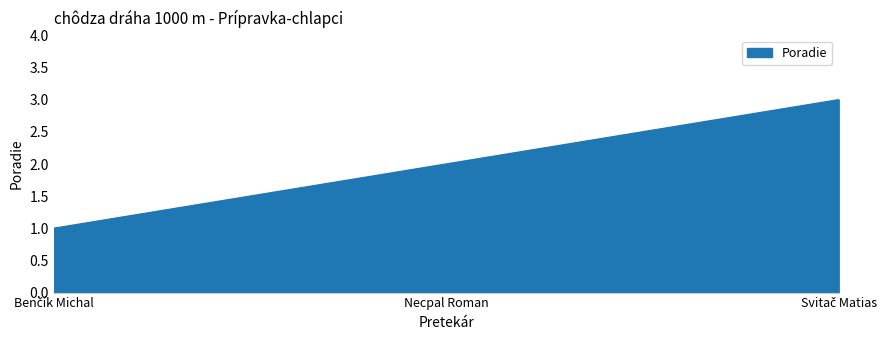

What is the average value?

2